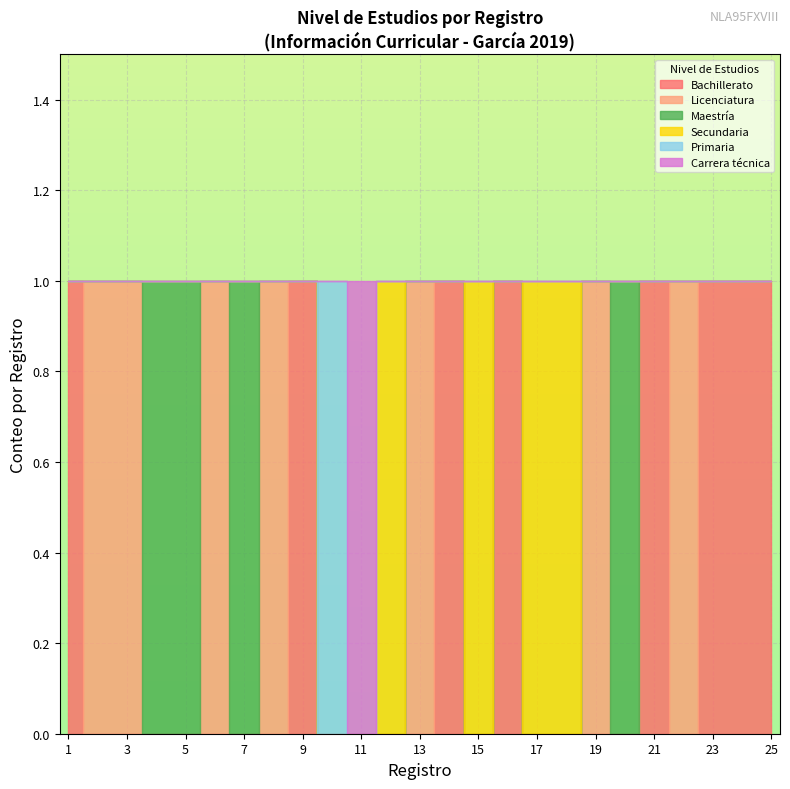

How many positive values does the Licenciatura series have?

13